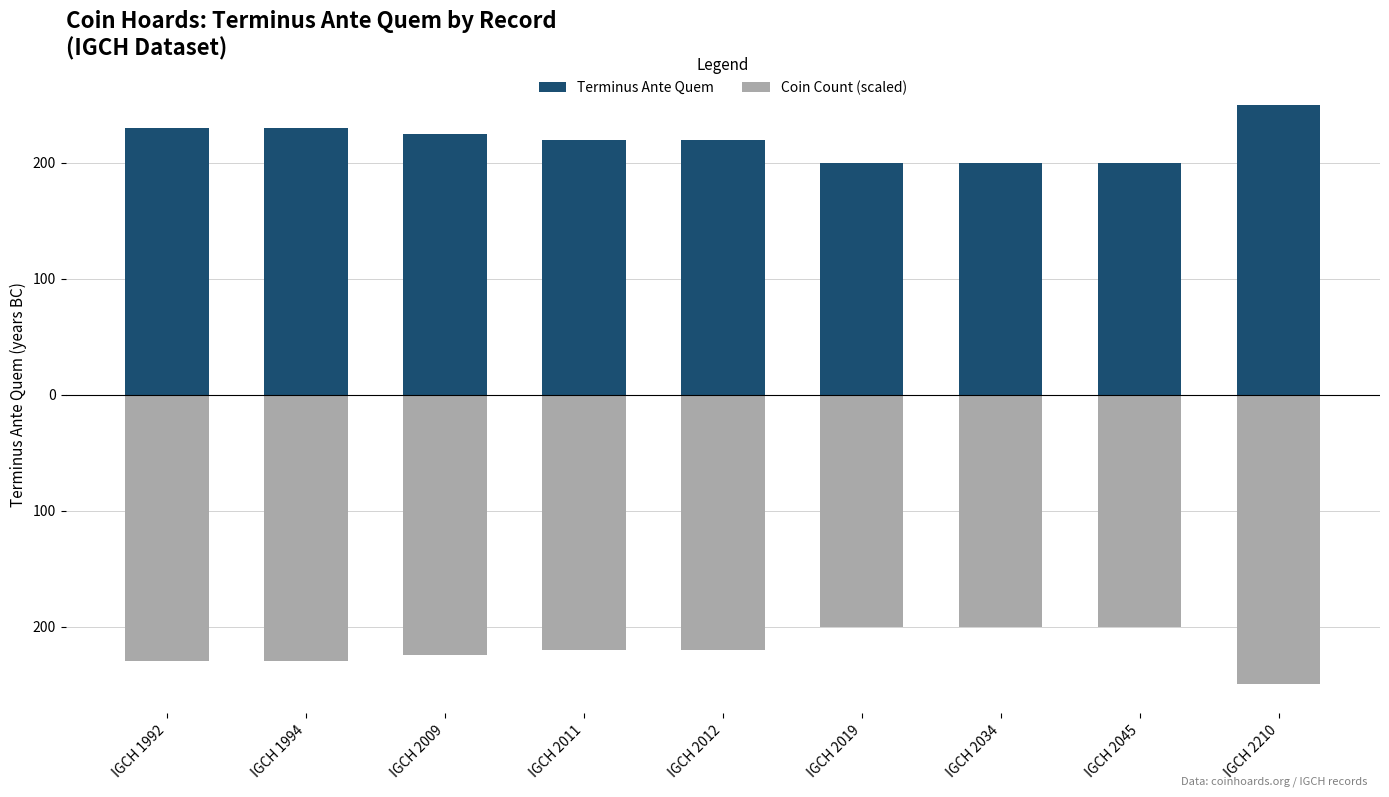

Count the number of data series in this chart.

2